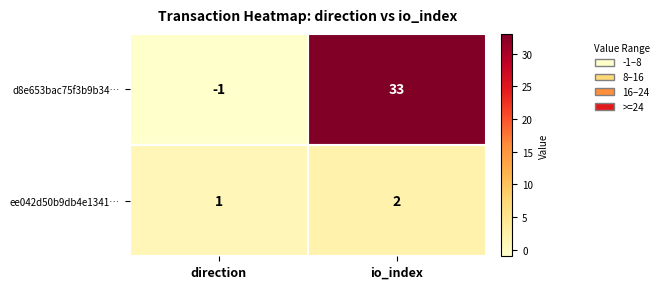

Is it true that d8e653bac75f3b9b34… equals -1 at direction?

True